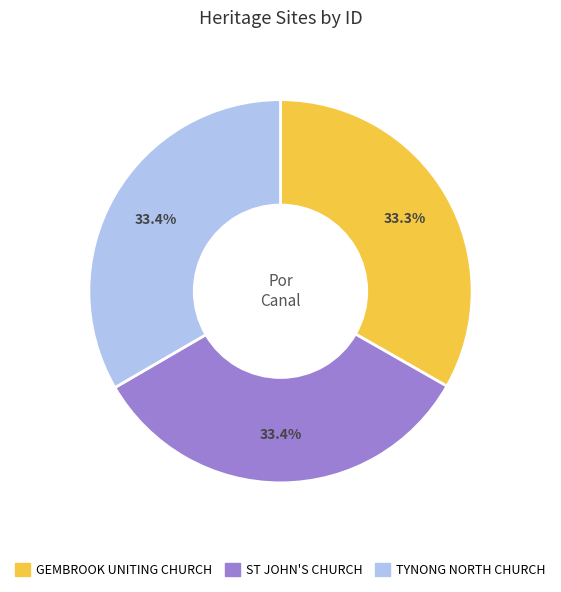

Is there any slice that represents more than half of the pie?

No